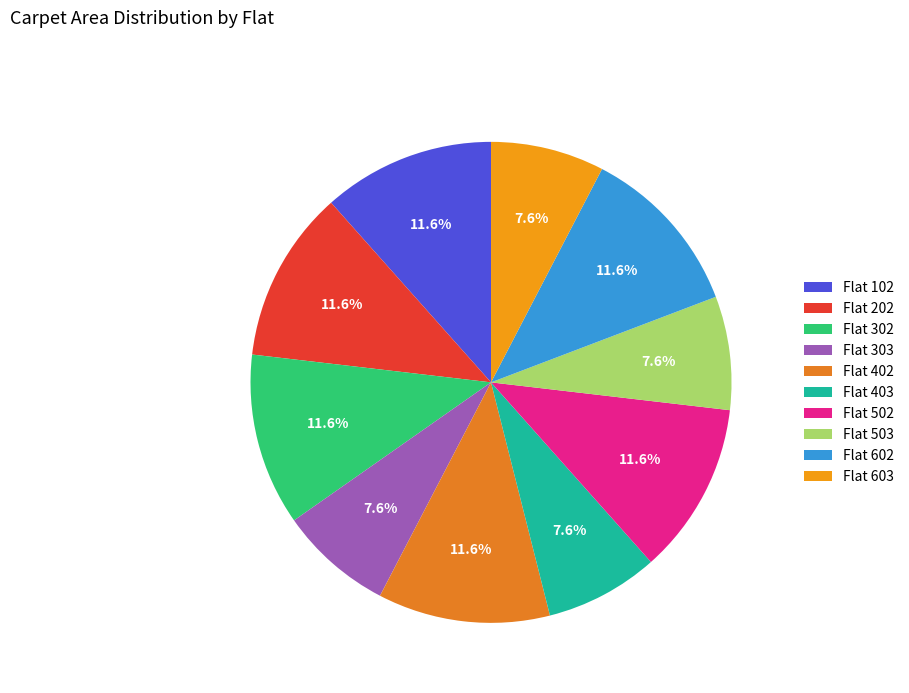

Is there a majority slice in this chart?

No